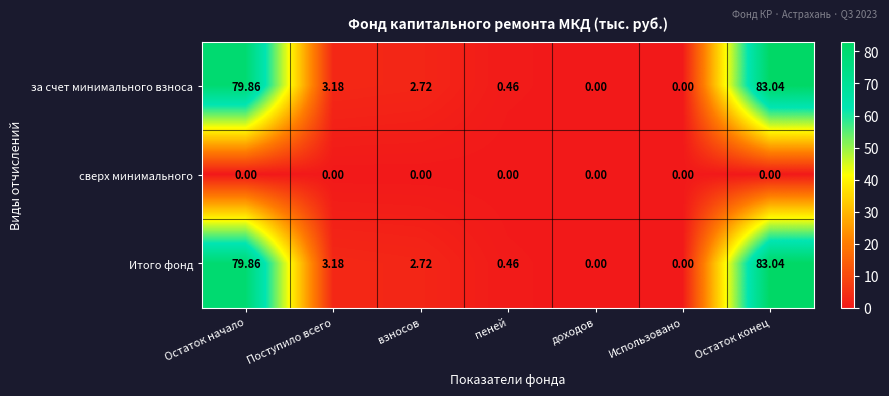

How many series are shown in this chart?

3